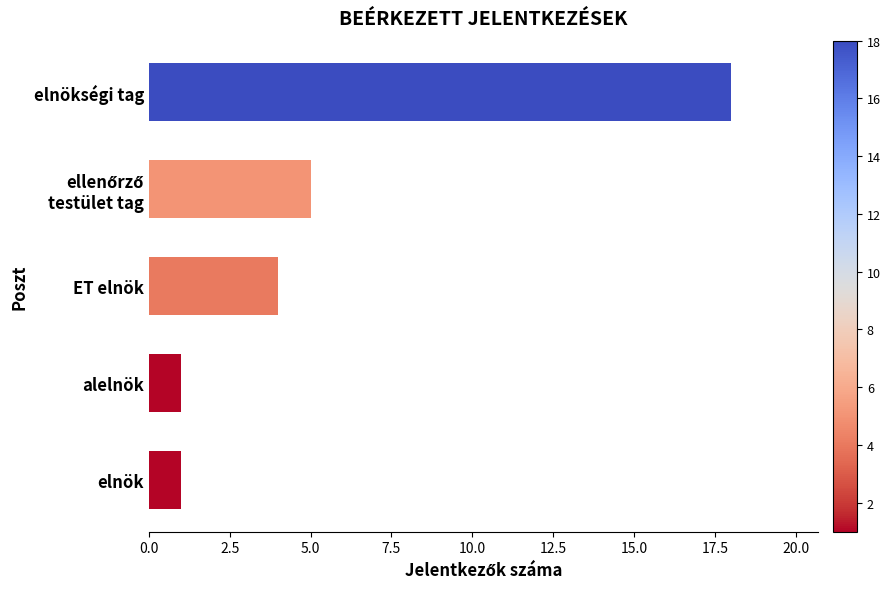

What is the difference between the maximum and second lowest values?

17